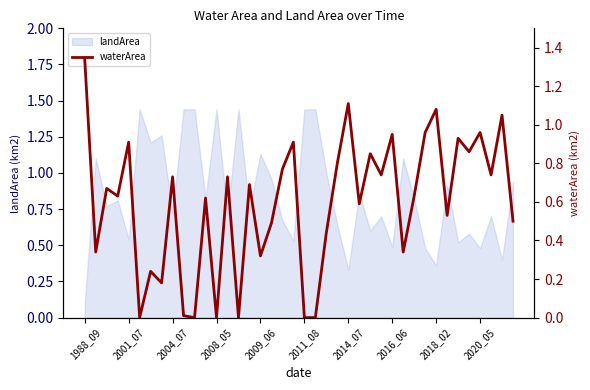

The landArea series shows 0.1 at 2018_02. True or false?

False